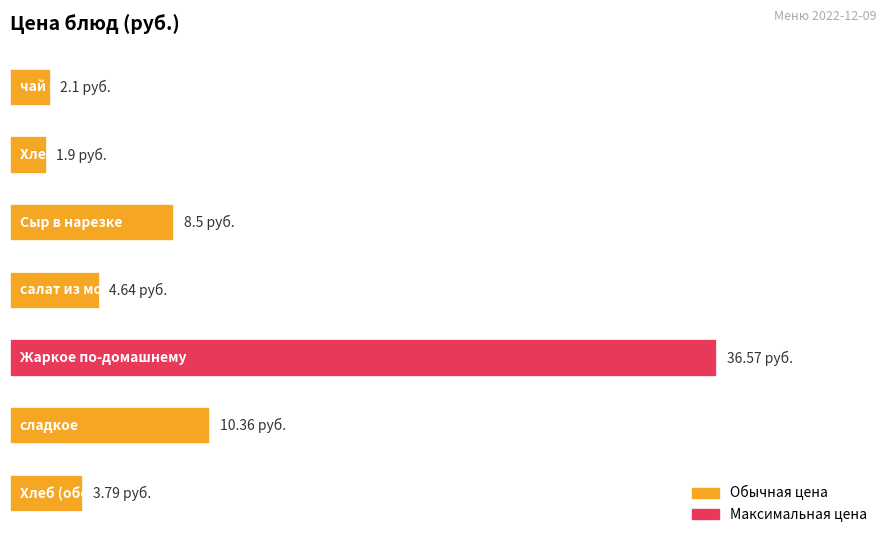

List the labels in order of value, largest first.

4, 5, 2, 3, 6, 0, 1